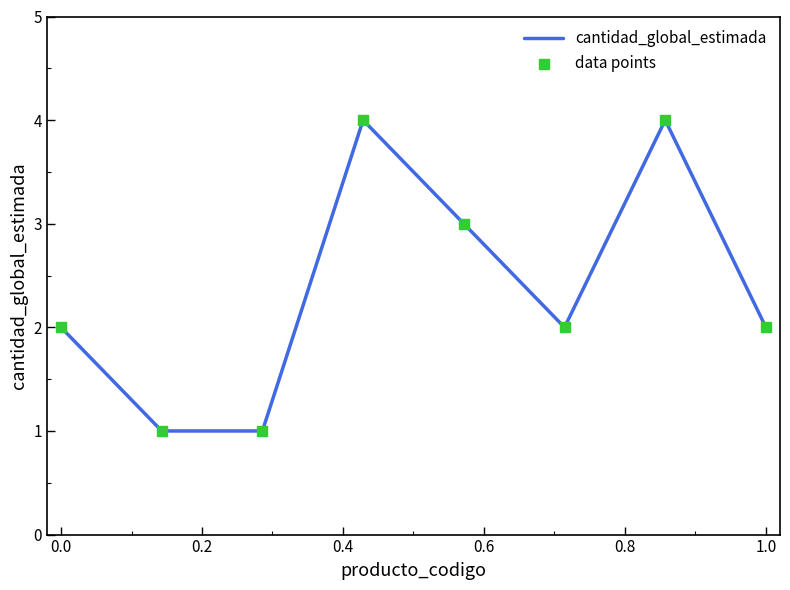

What is the greatest value displayed?

4